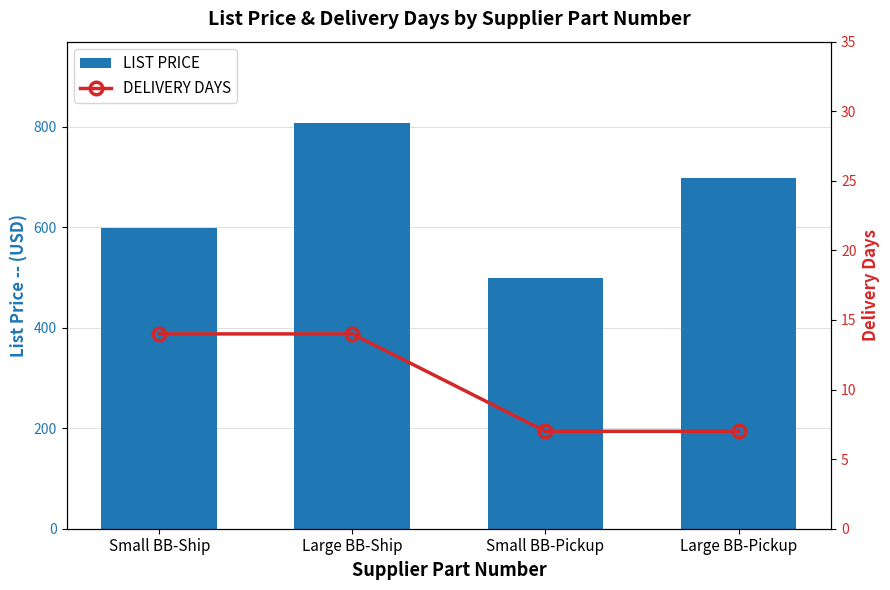

What is the maximum value shown in the chart?

808.0